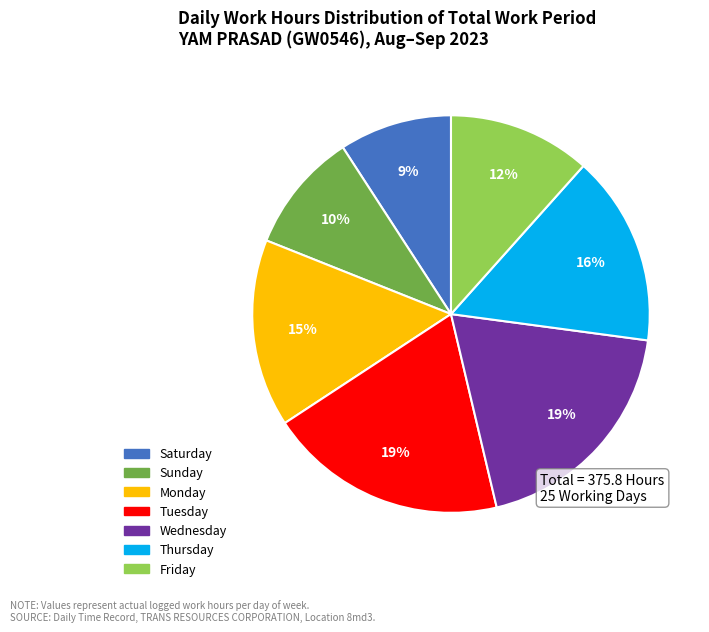

Is there any slice that represents more than half of the pie?

No